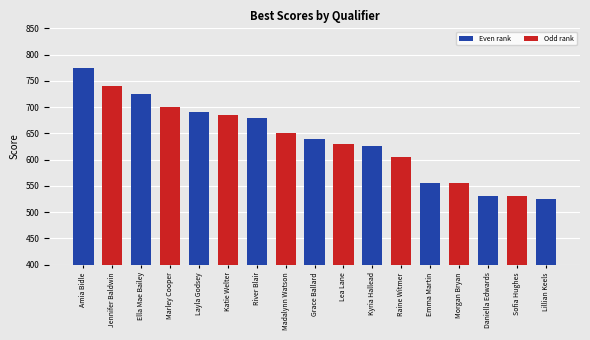

How many data points are less than 640?

8